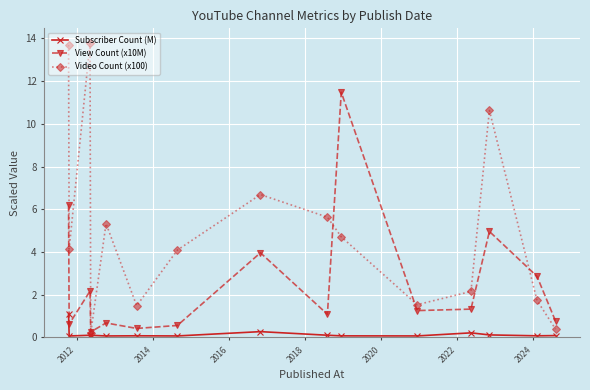

How many series are shown in this chart?

3